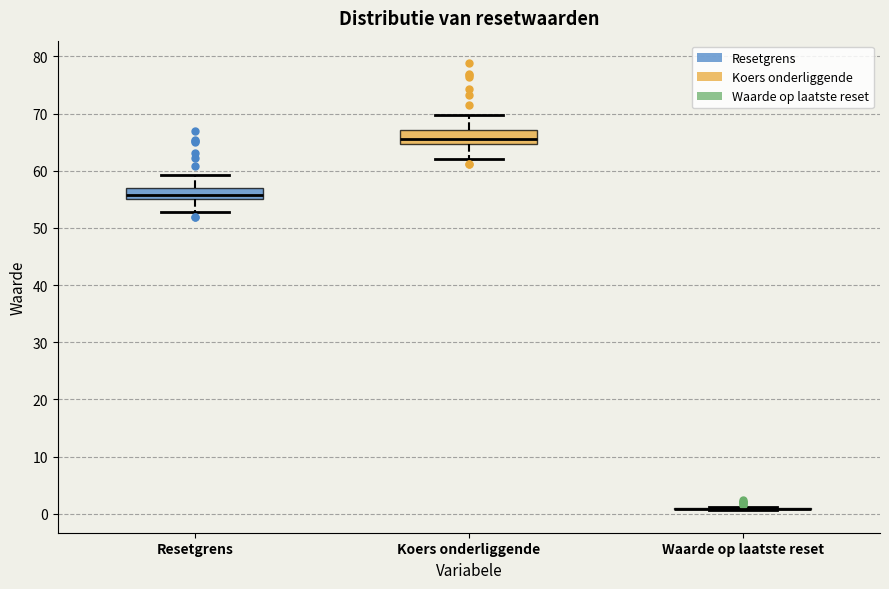

Reading left to right, read every box against the y-axis: the position of its median line, the range the box covers, and the ends of its whiskers. The values are not printed on the chart, so give them approximately, as read against the axis.

Resetgrens: median 56, box 55 to 57, whiskers 53 to 59
Koers onderliggende: median 66, box 65 to 67, whiskers 62 to 70
Waarde op laatste reset: box collapsed to a line at 1, whiskers 1 to 1